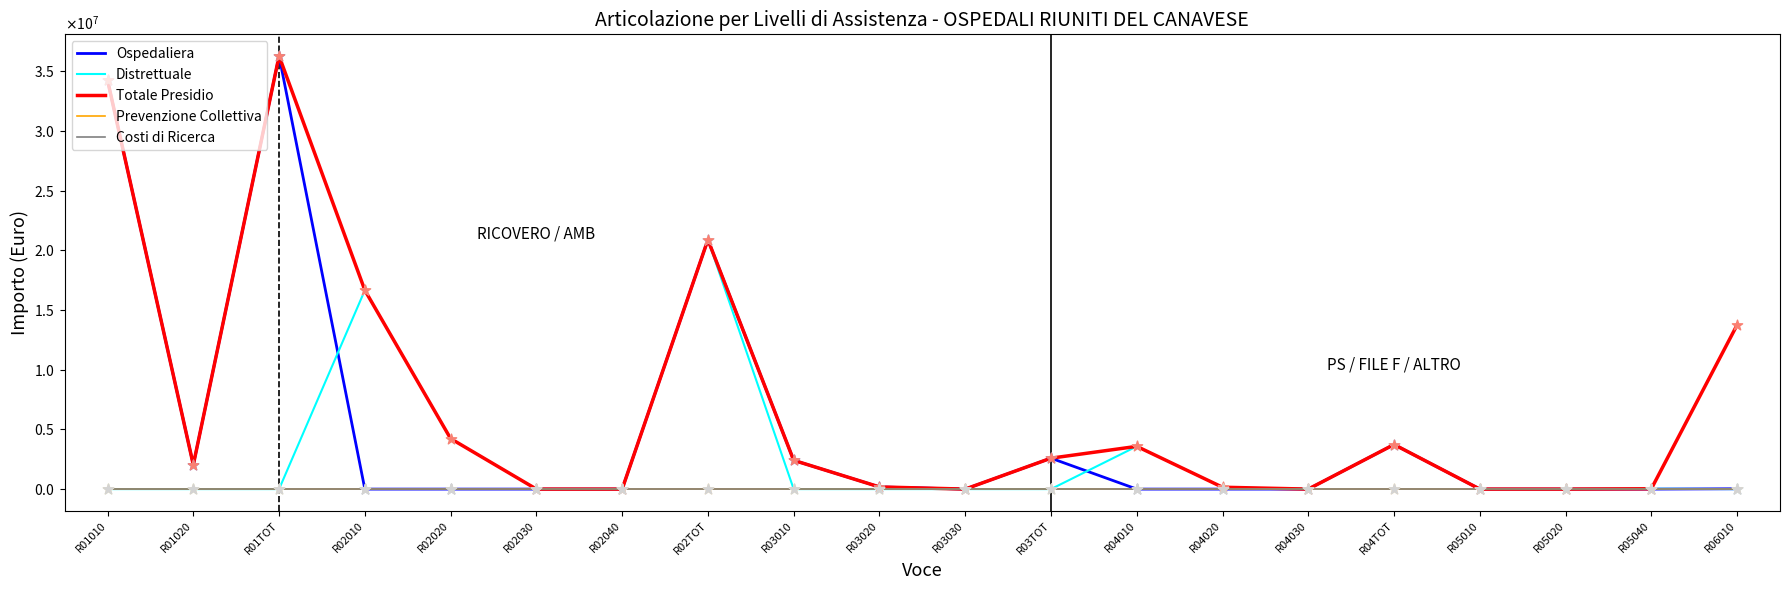

Is the value of Totale Presidio at R03TOT greater than the value of Prevenzione Collettiva at R04010?

Yes